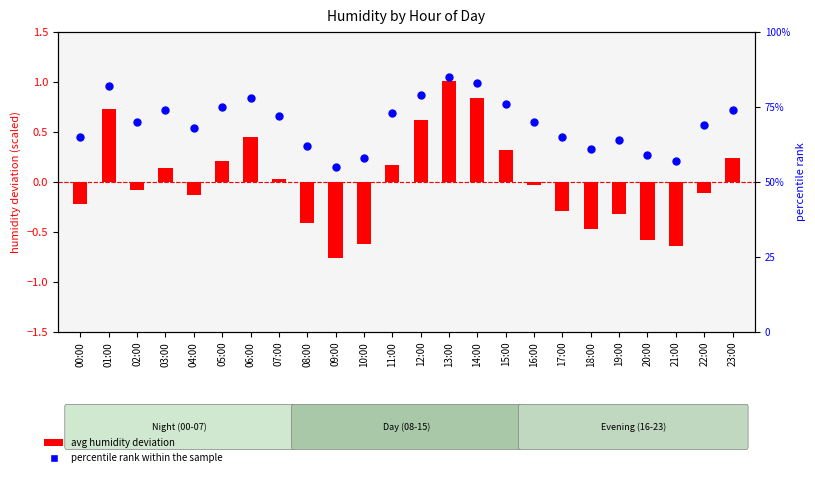

Which series has the largest total across all categories?

percentile rank within the sample